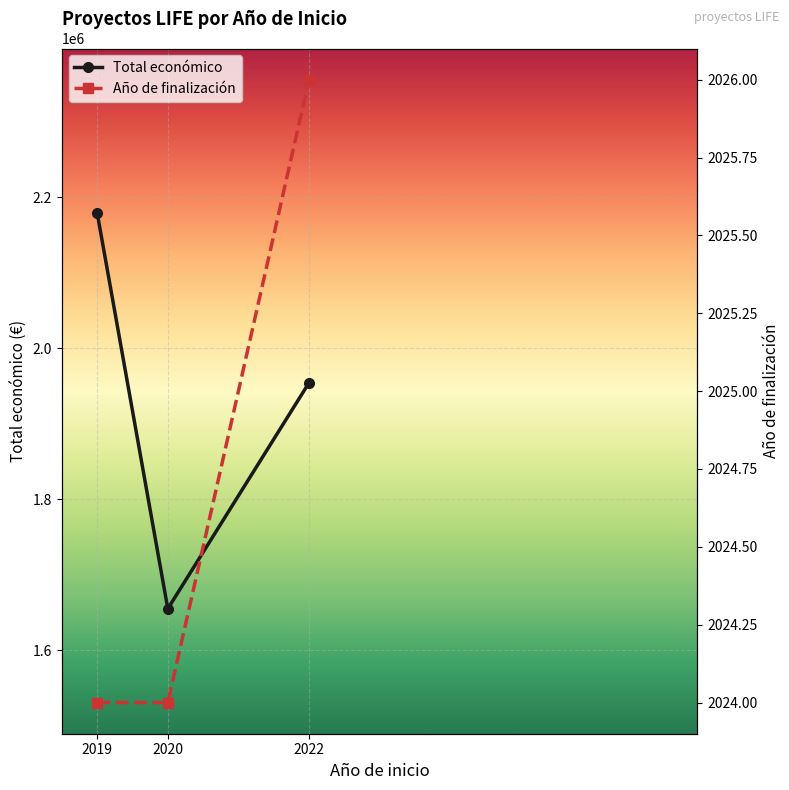

How many categories are shown in the chart?

3